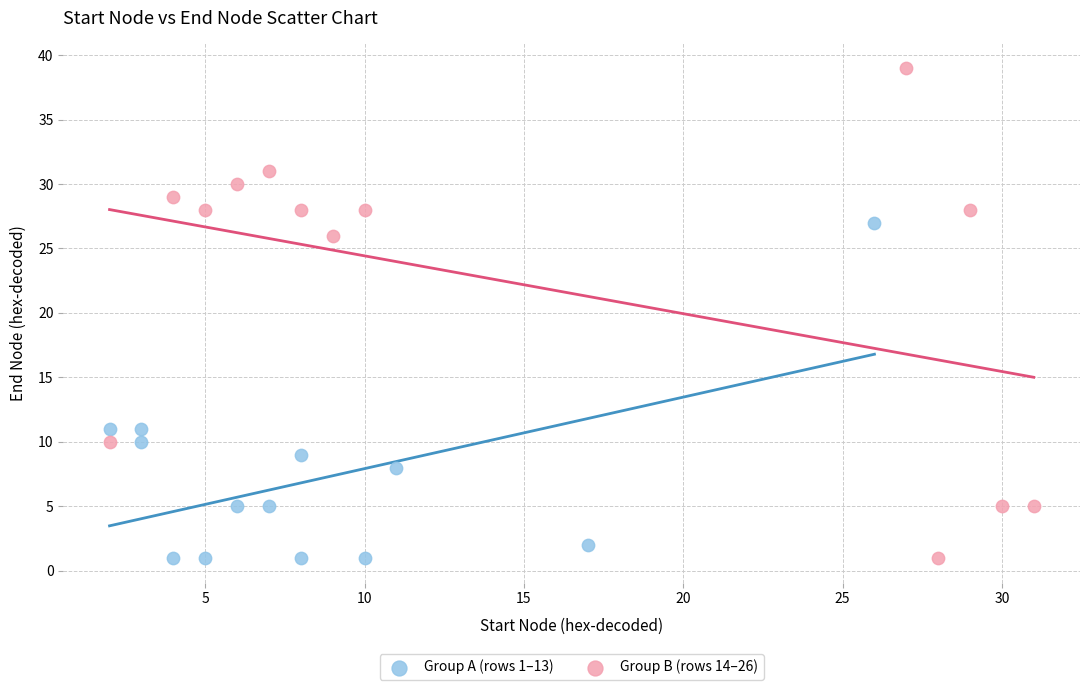

Which series reaches the maximum Y coordinate?

Group B (rows 14–26)